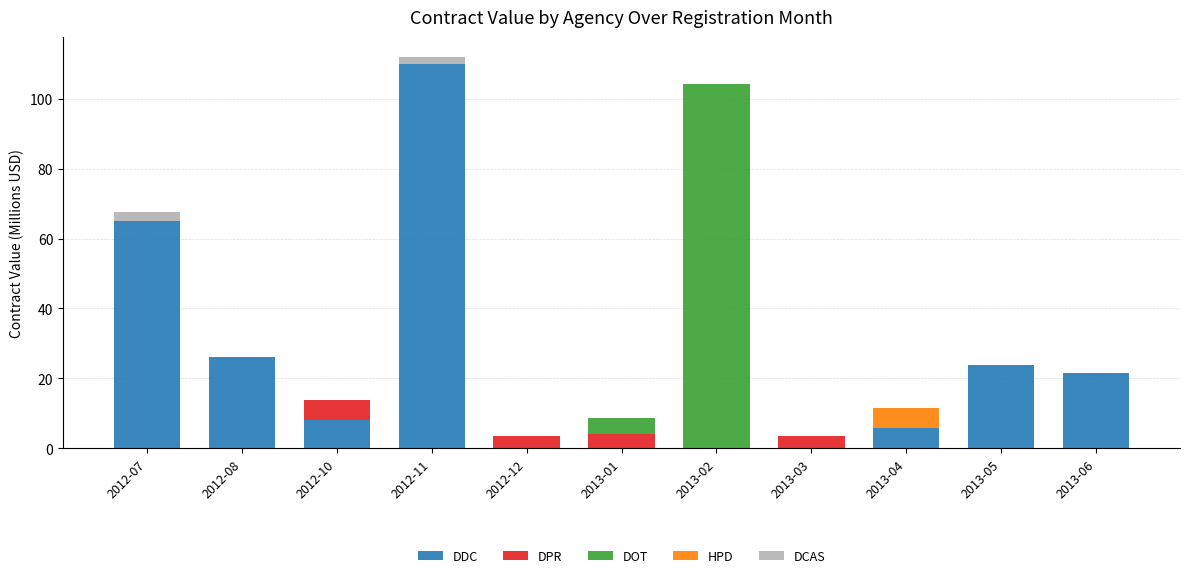

The DDC series shows 26.1 at 2012-08. True or false?

True